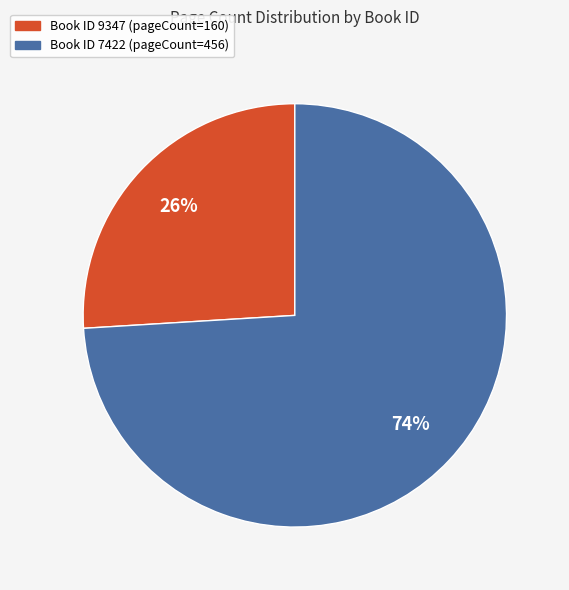

Does any single category account for the majority?

Yes